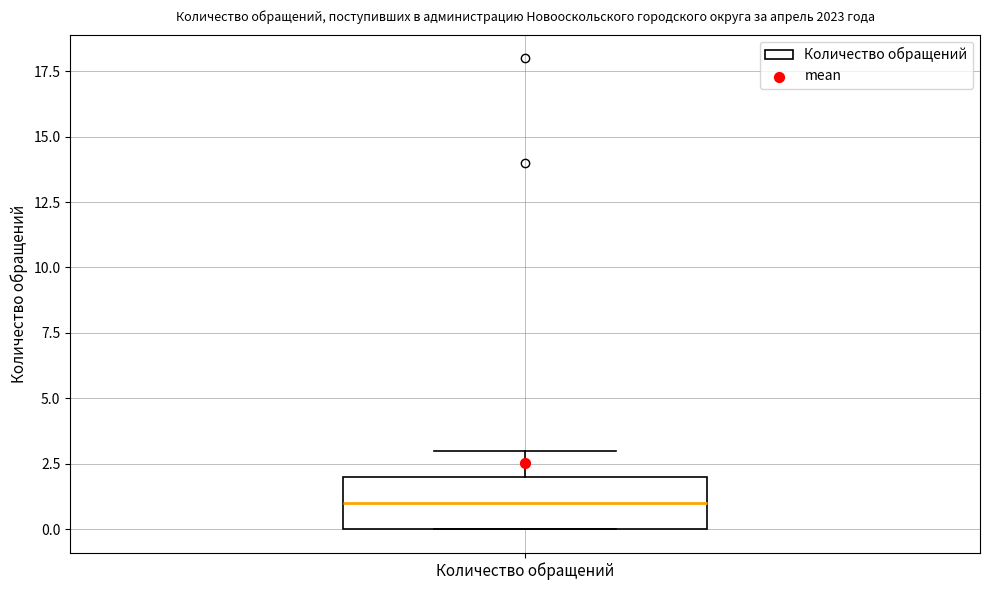

Where is the upper edge of the box for Количество обращений on the y-axis? The values are not printed on the chart, so give them approximately, as read against the axis.

2